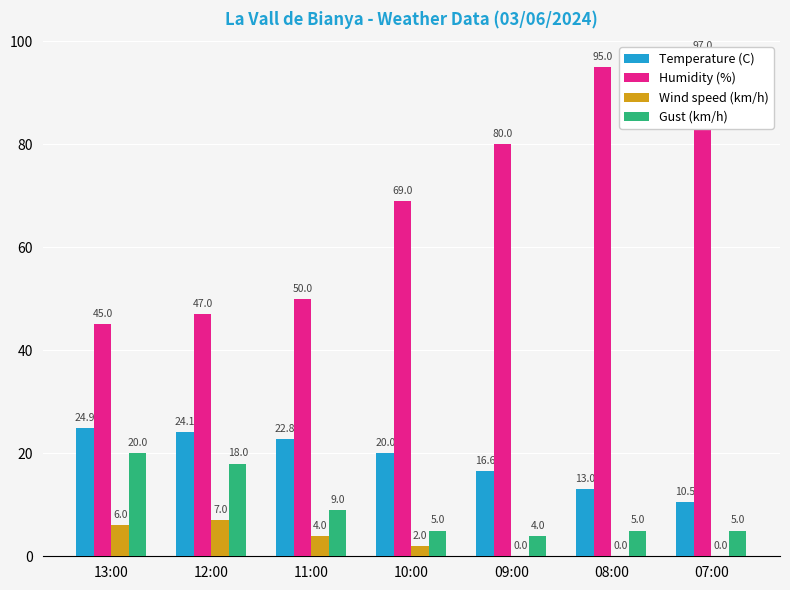

Rank the categories by Temperature (C) value from highest to lowest.

13:00, 12:00, 11:00, 10:00, 09:00, 08:00, 07:00